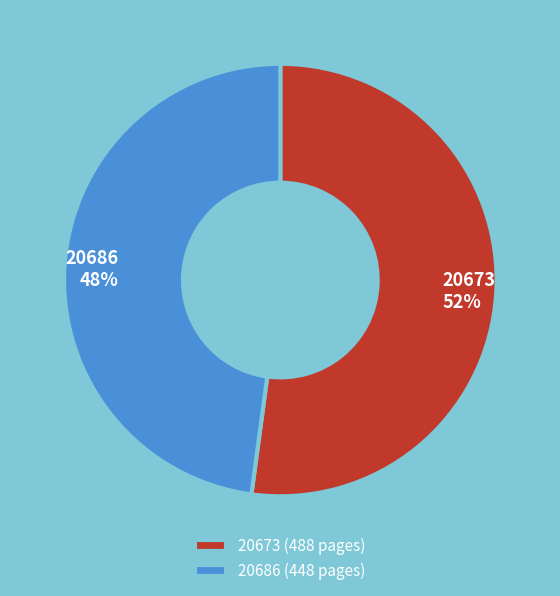

Which category has the smallest portion of the pie?

20686